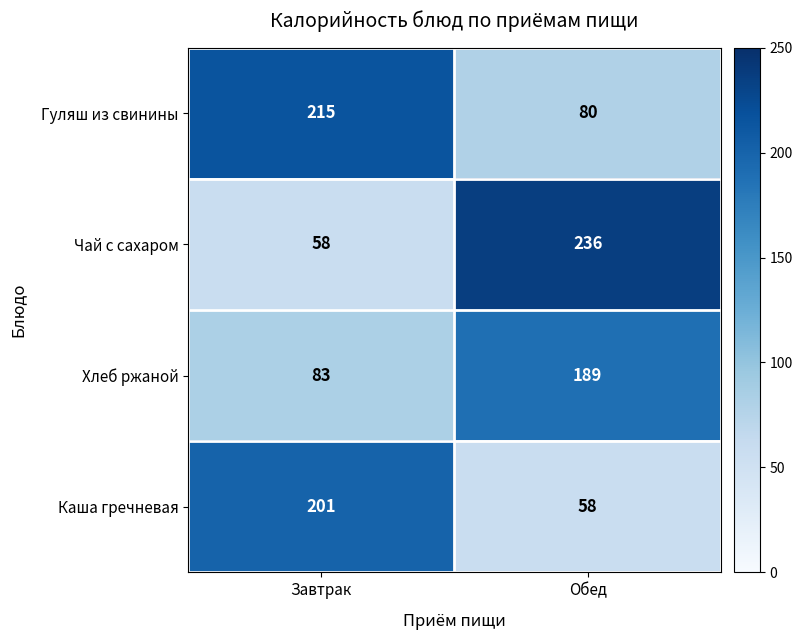

List the series in order of their peak value, highest first.

Чай с сахаром, Гуляш из свинины, Каша гречневая, Хлеб ржаной